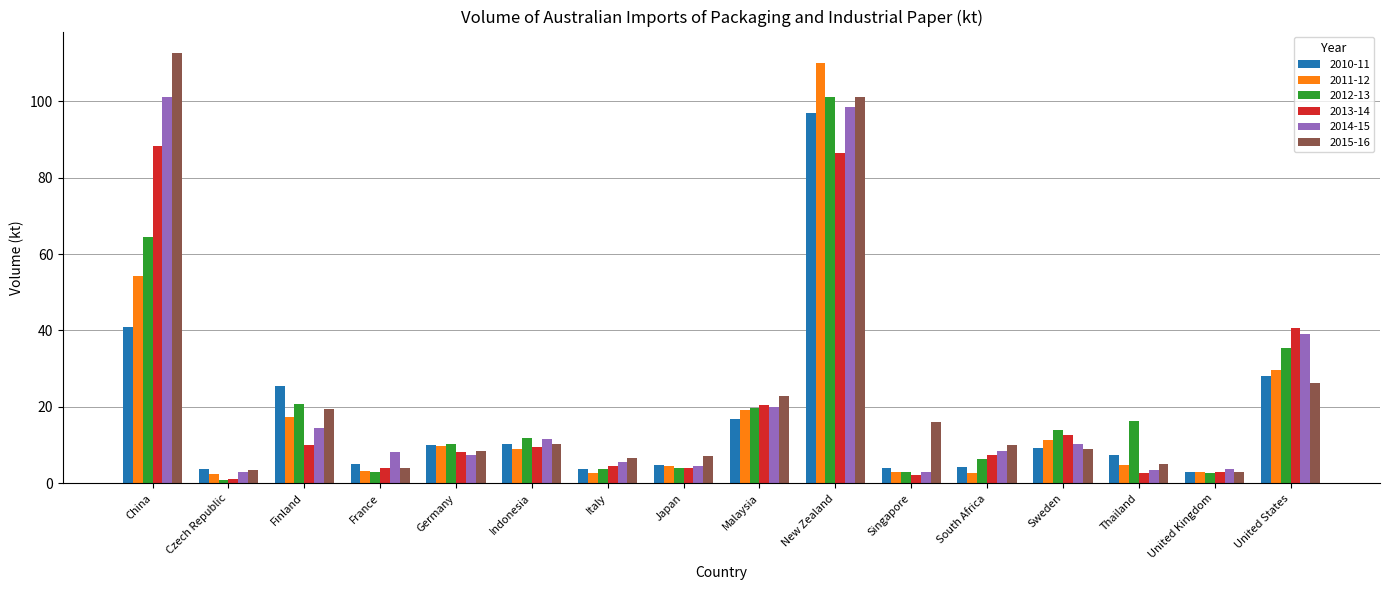

Between New Zealand and South Africa, which series saw the biggest shift?

2011-12